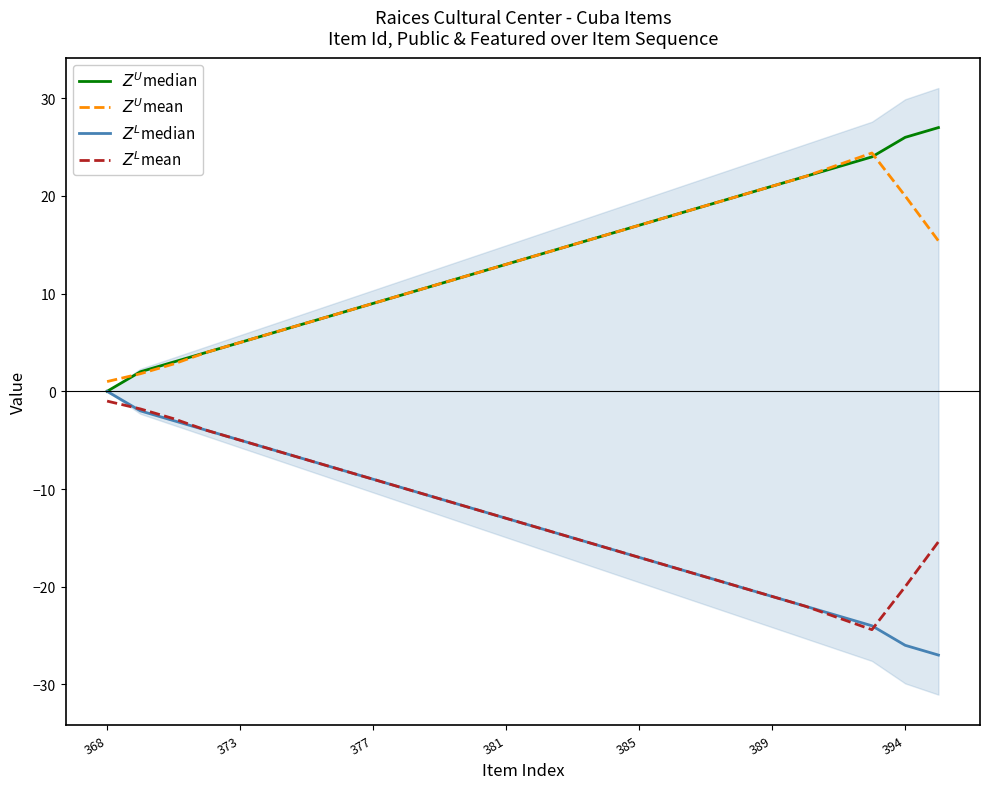

True or false: $Z^L$mean and $Z^U$mean cross at least once.

False